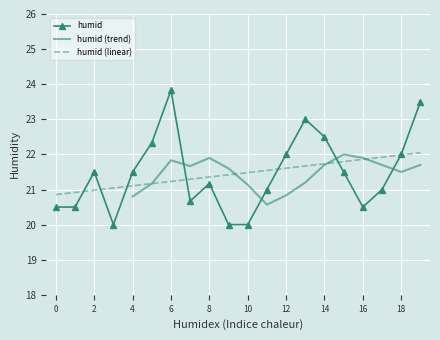

What is the average value?

21.4